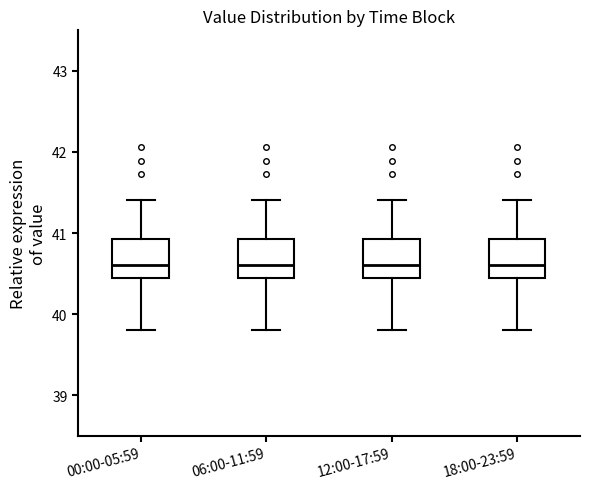

Reading left to right, read every box against the y-axis: the position of its median line, the range the box covers, and the ends of its whiskers. The values are not printed on the chart, so give them approximately, as read against the axis.

00:00-05:59: median 40.6, box 40.4 to 40.9, whiskers 39.8 to 41.4
06:00-11:59: median 40.6, box 40.4 to 40.9, whiskers 39.8 to 41.4
12:00-17:59: median 40.6, box 40.4 to 40.9, whiskers 39.8 to 41.4
18:00-23:59: median 40.6, box 40.4 to 40.9, whiskers 39.8 to 41.4